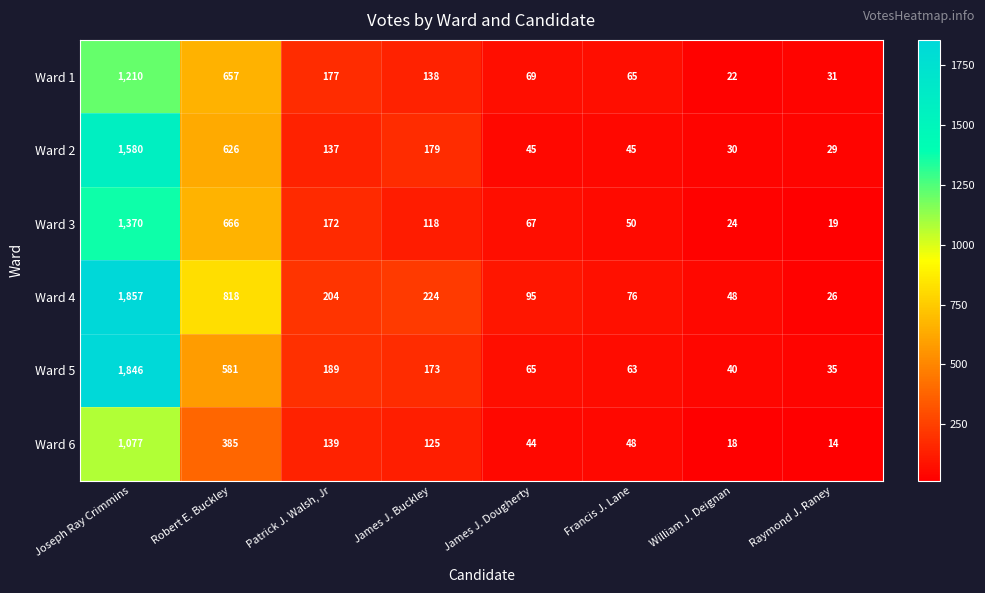

How many values in the Ward 4 series are below 204?

4